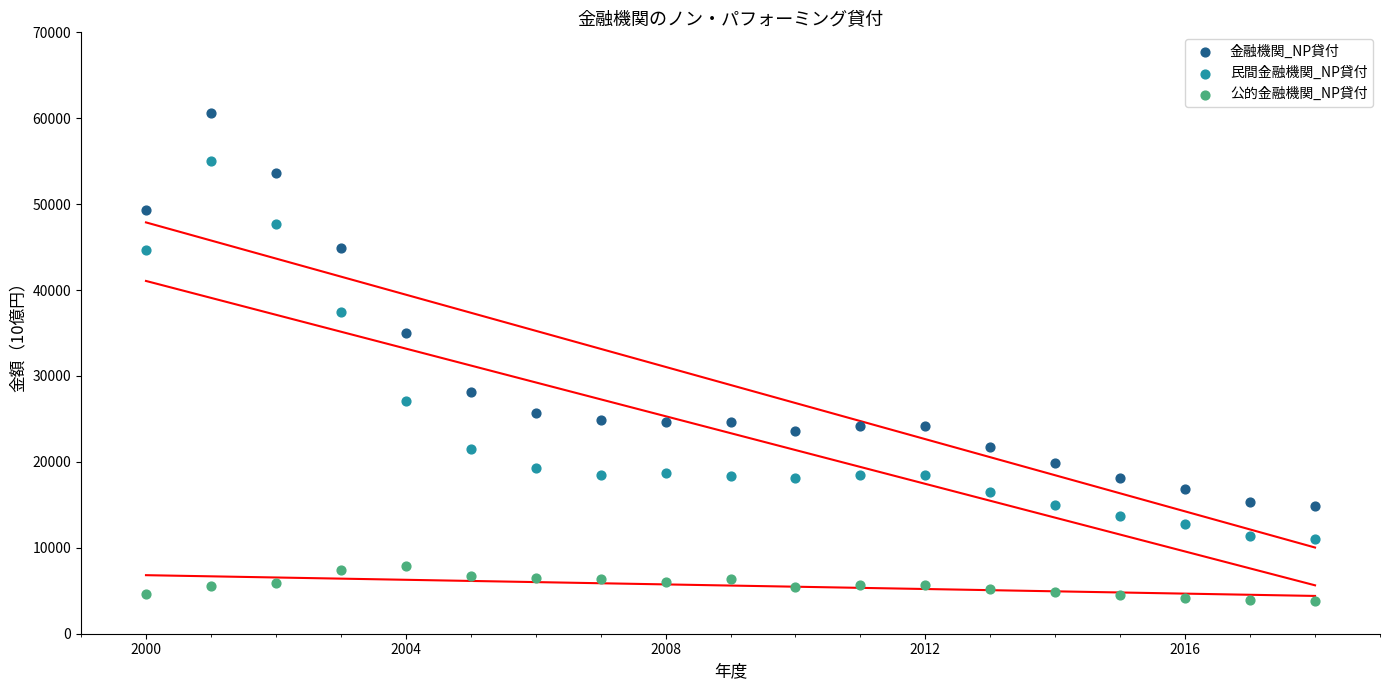

Across all series, what Y value is closest to 32200?

34955.9